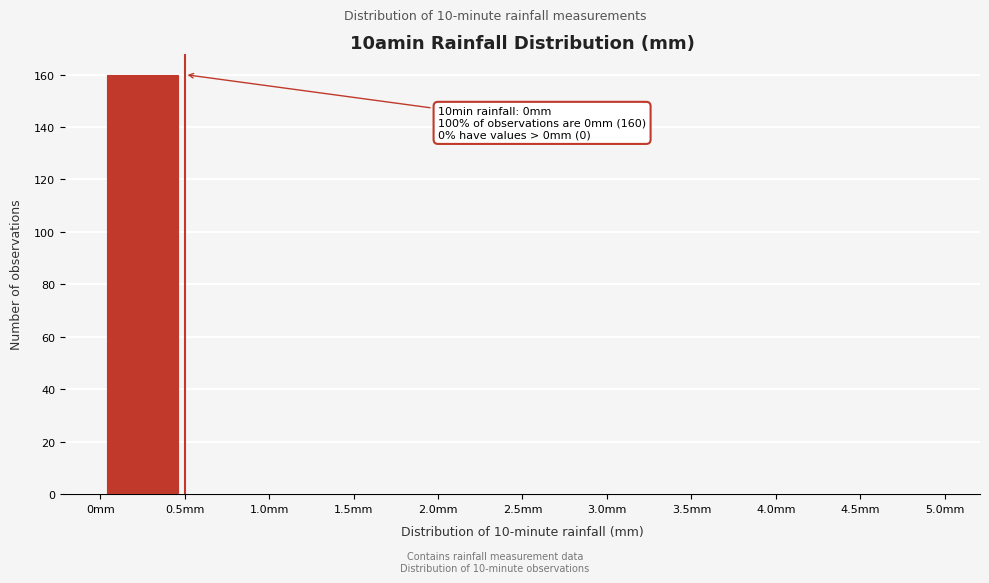

Over which range of the x-axis is the bar tallest?

0.0 to 0.5